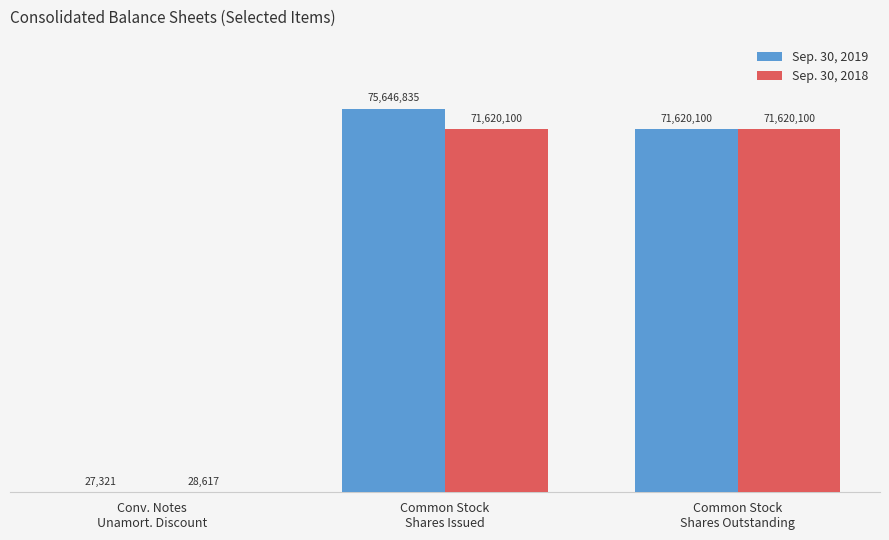

Reading left to right, what are all the values shown in this chart?

Sep. 30, 2019: Conv. Notes
Unamort. Discount=27321	Common Stock
Shares Issued=75646835	Common Stock
Shares Outstanding=71620100
Sep. 30, 2018: Conv. Notes
Unamort. Discount=28617	Common Stock
Shares Issued=71620100	Common Stock
Shares Outstanding=71620100